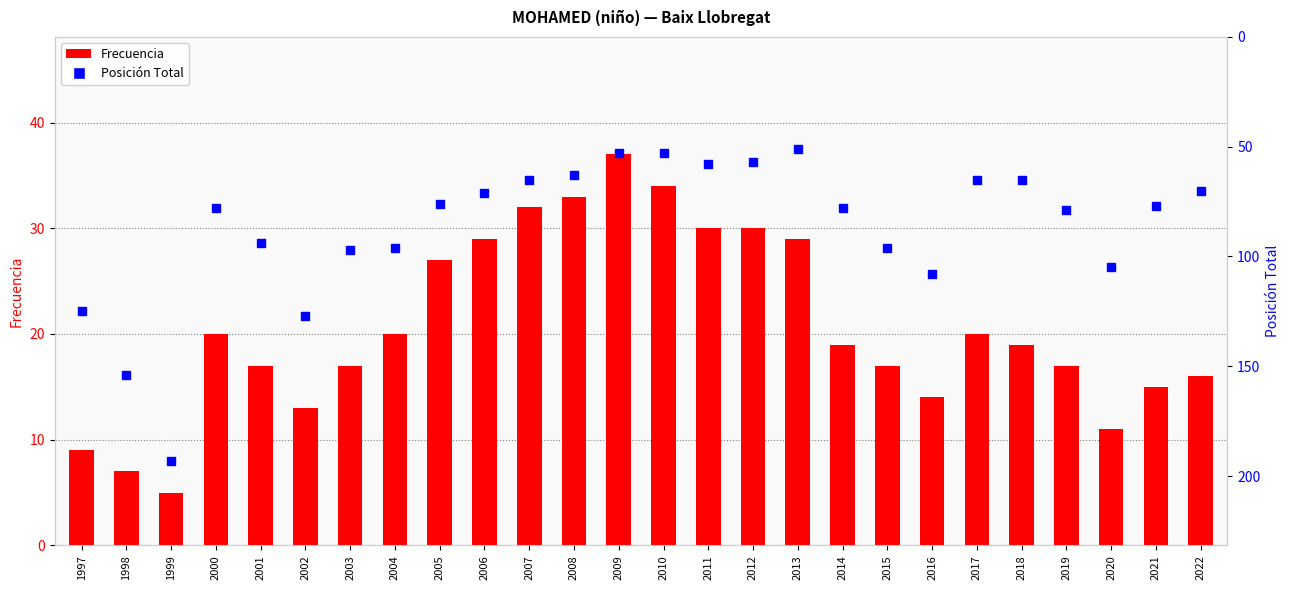

What is the sum of the Posición Total values at 2007 and 1998?

219